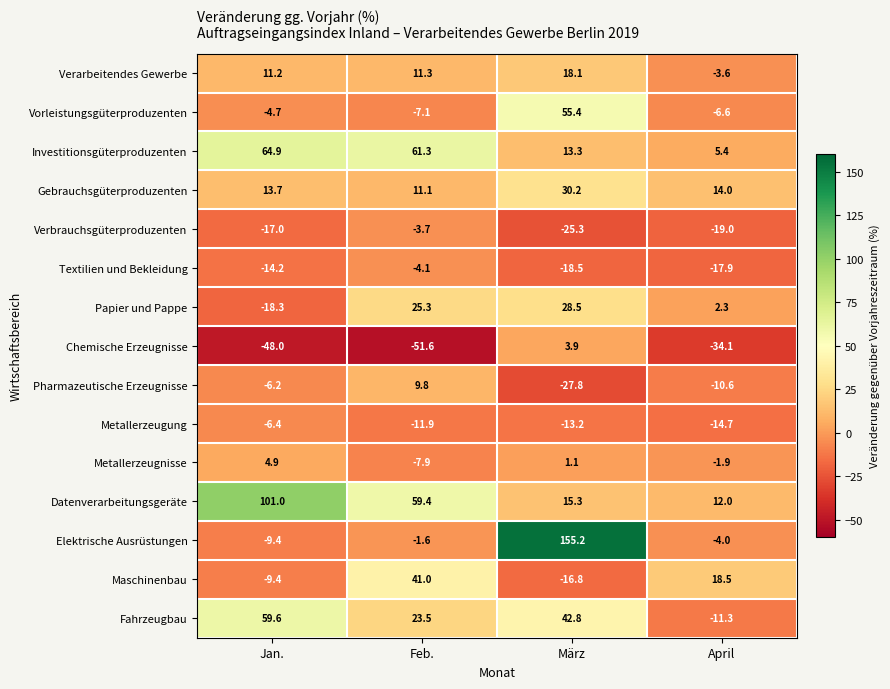

Rank the categories by Elektrische Ausrüstungen value from lowest to highest.

Jan., April, Feb., März